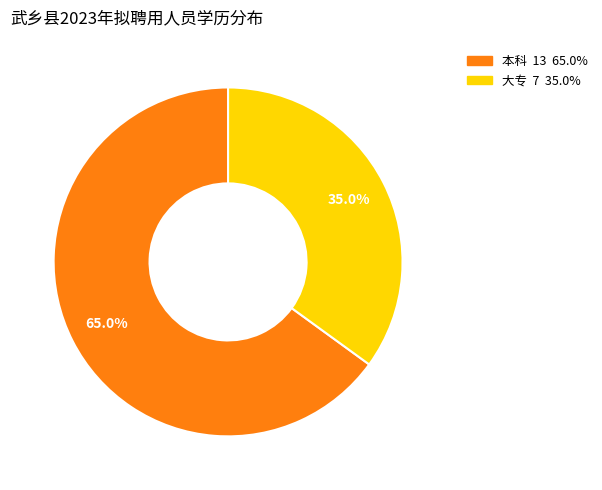

The 大专 slice represents 35% of the pie. True or false?

True